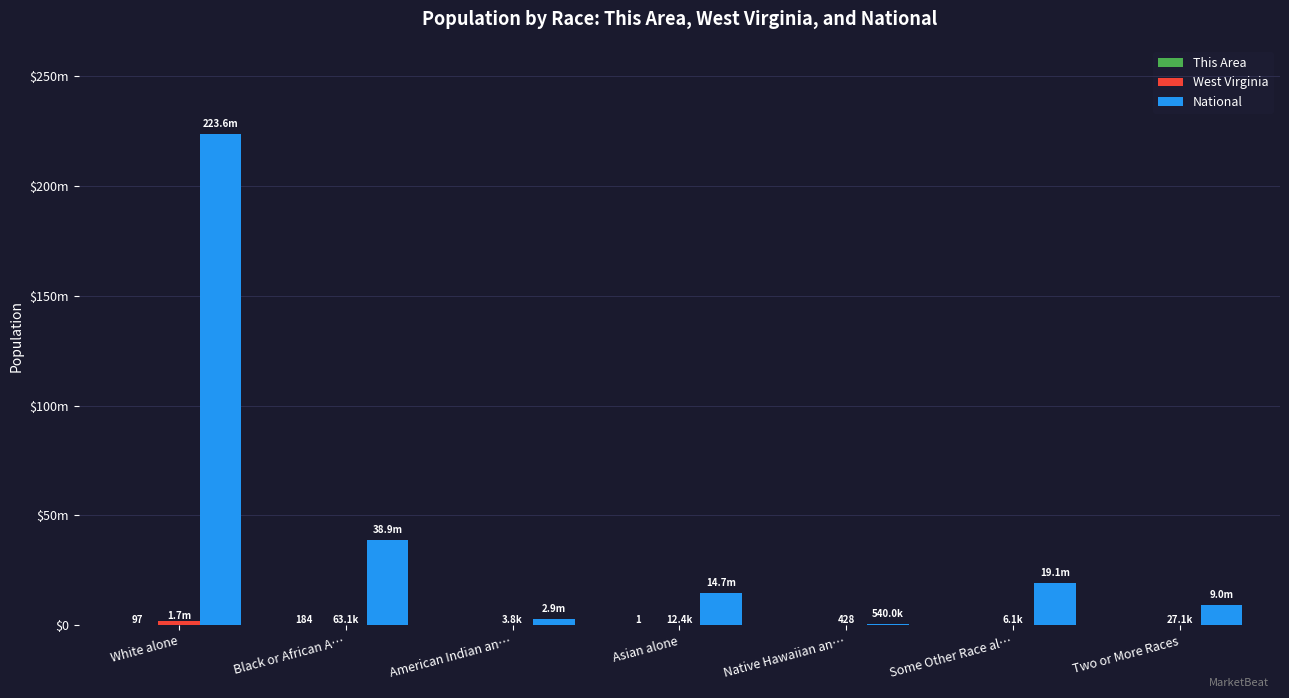

What is the spread (max minus min) of values at Some Other Race al…?

19107368